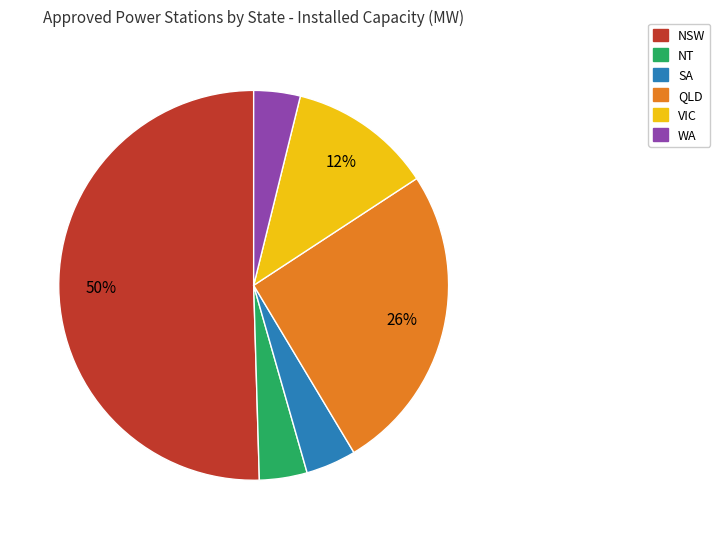

Count the number of slices in the pie.

6